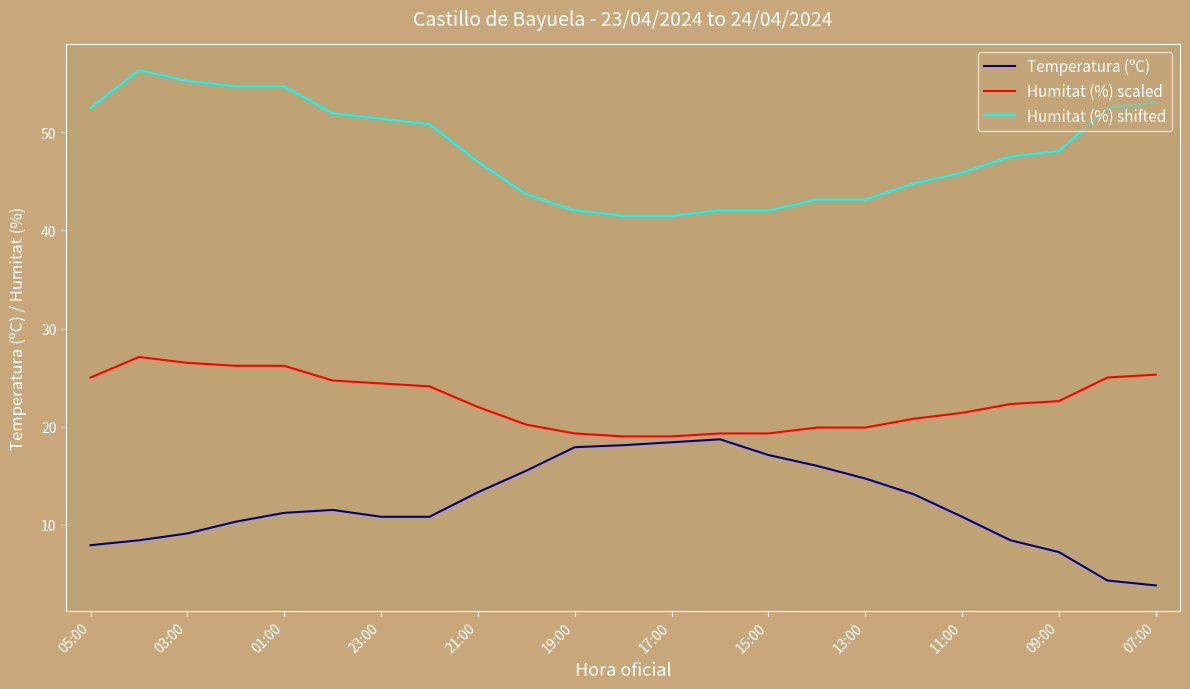

List the series in order of their overall mean, lowest first.

Temperatura (ºC), Humitat (%) scaled, Humitat (%) shifted